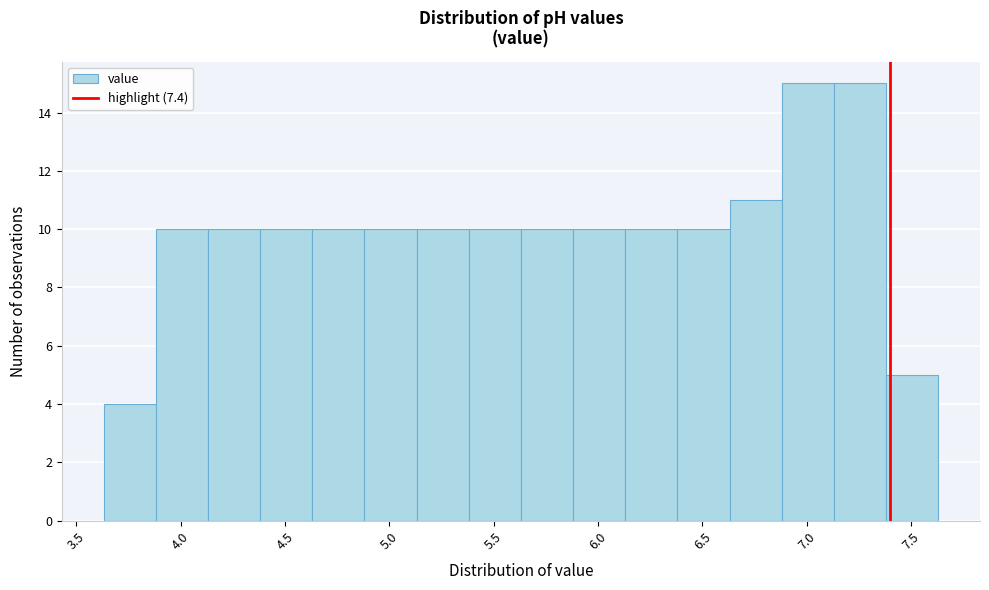

Reading left to right, list every bar in this chart as the range it spans on the x-axis followed by its height. Neither the bar edges nor the heights are printed on the chart, so give them approximately, as read against the axes.

3.63 to 3.88: 4
3.88 to 4.13: 10
4.13 to 4.38: 10
4.38 to 4.63: 10
4.63 to 4.88: 10
4.88 to 5.13: 10
5.13 to 5.38: 10
5.38 to 5.63: 10
5.63 to 5.88: 10
5.88 to 6.13: 10
6.13 to 6.38: 10
6.38 to 6.63: 10
6.63 to 6.88: 11
6.88 to 7.13: 15
7.13 to 7.38: 15
7.38 to 7.63: 5